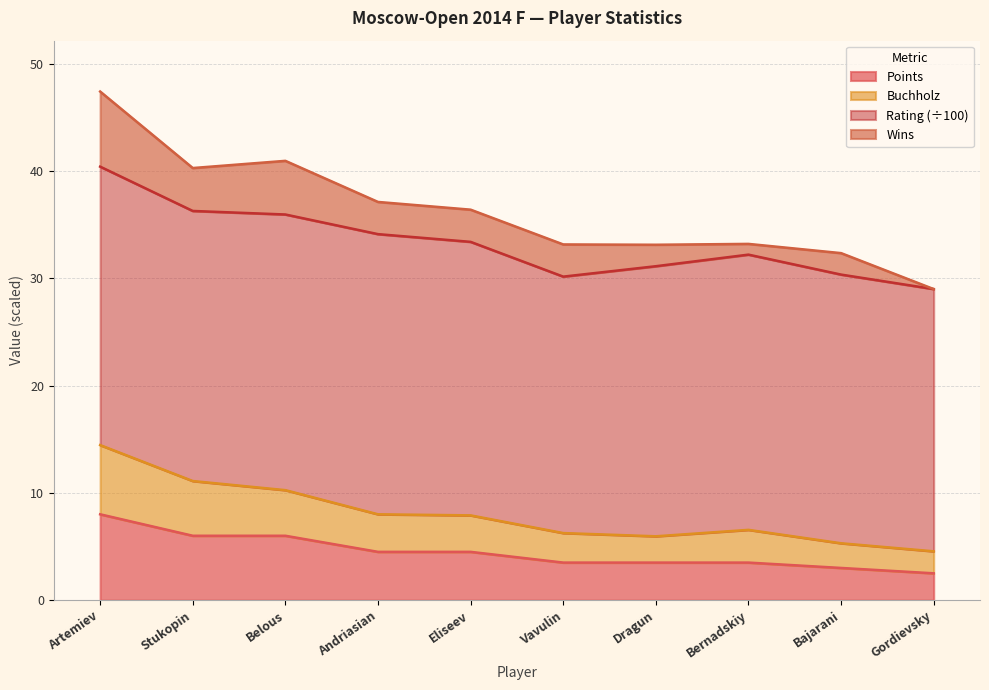

True or false: Points and Buchholz cross at least once.

False